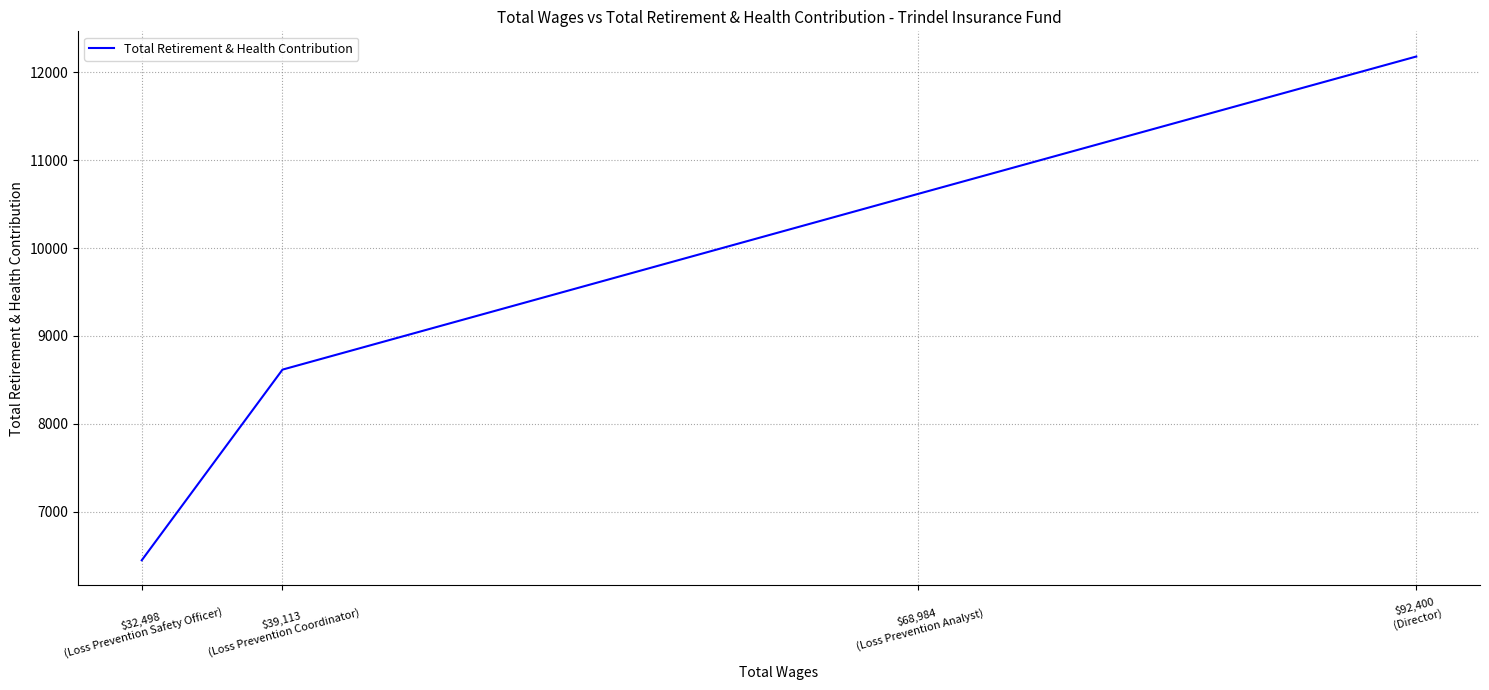

What is the change in value from $92,400
(Director) to $68,984
(Loss Prevention Analyst)?

-1563